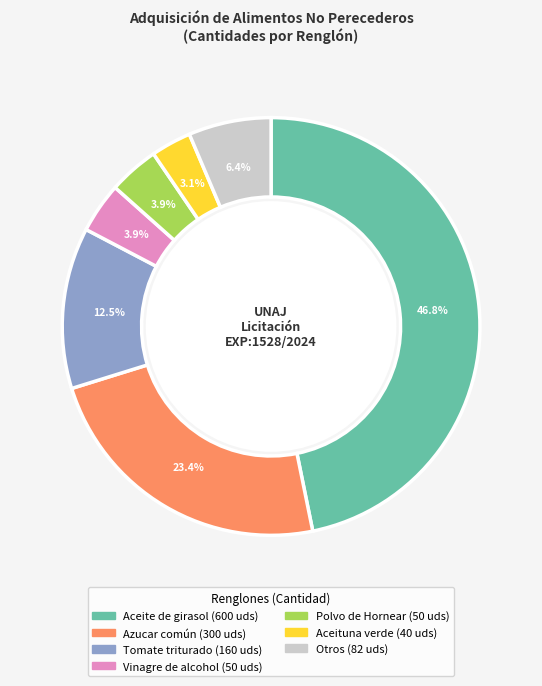

Does any single category account for the majority?

No